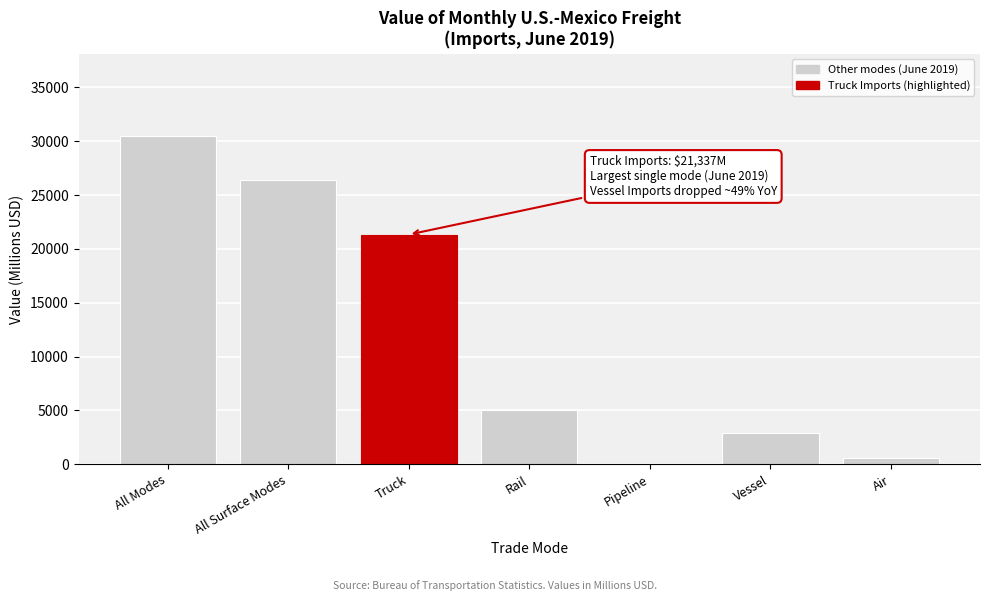

Reading left to right, what are all the values shown in this chart?

All Modes=30507.0	All Surface Modes=26379.1	Truck=21337.2	Rail=5029.0	Pipeline=12.9	Vessel=2868.4	Air=597.7